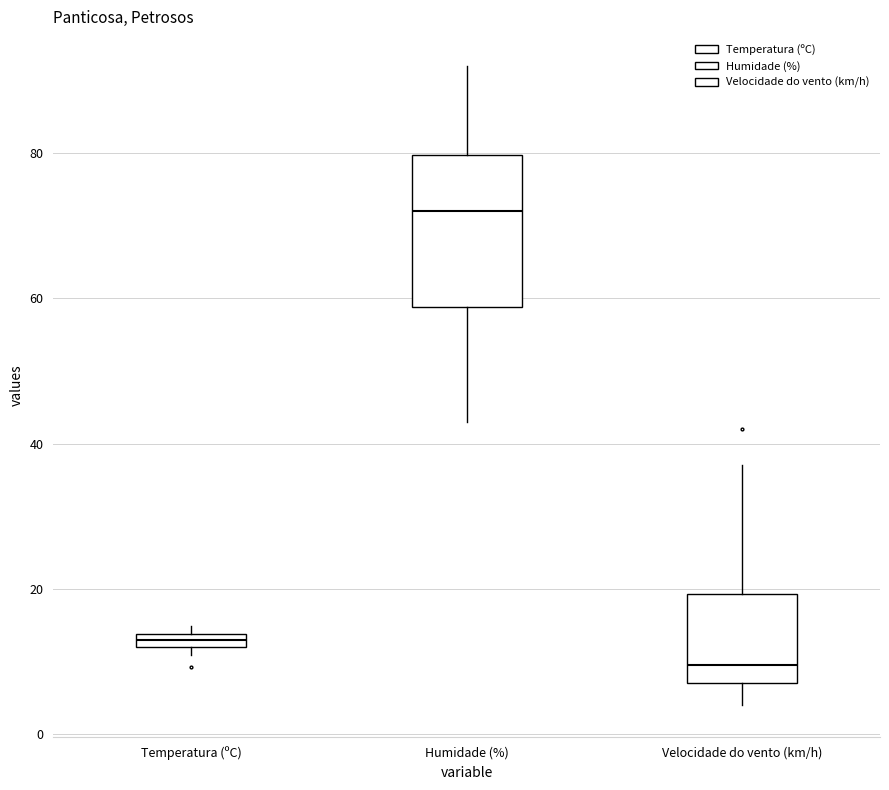

Which box's median line is the lowest?

Velocidade do vento (km/h)